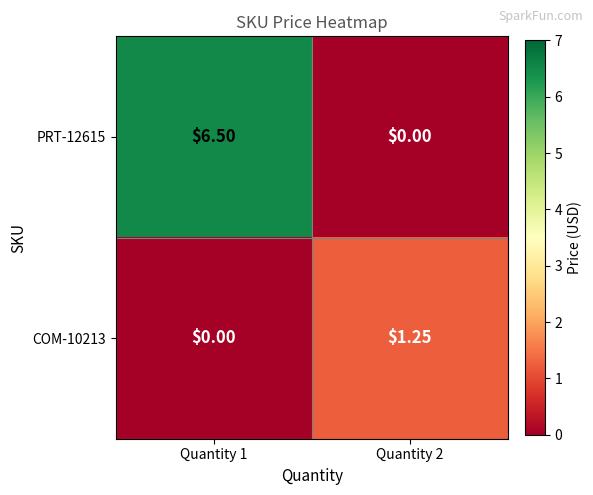

At how many categories does at least one series exceed 6?

1